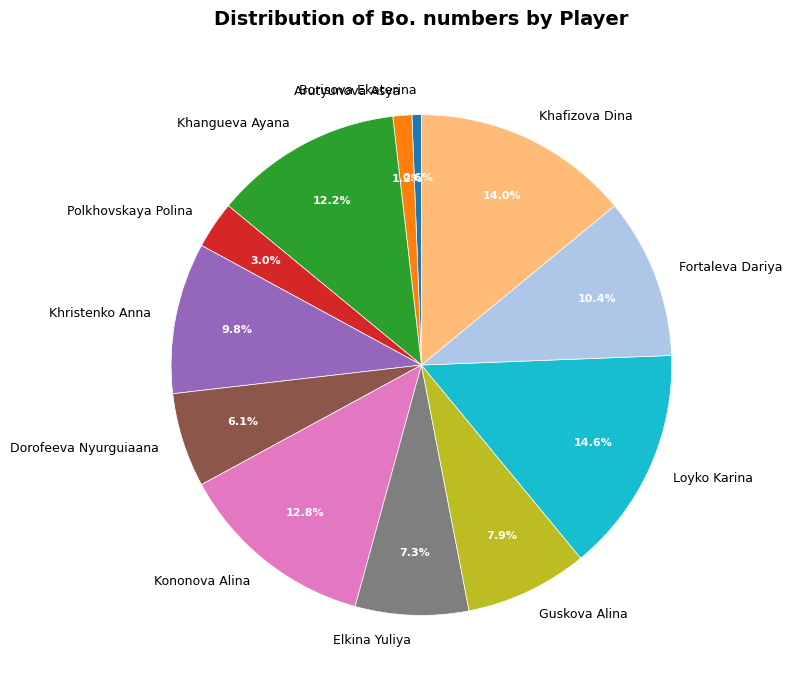

Which has a higher value, Khangueva Ayana or Elkina Yuliya?

Khangueva Ayana